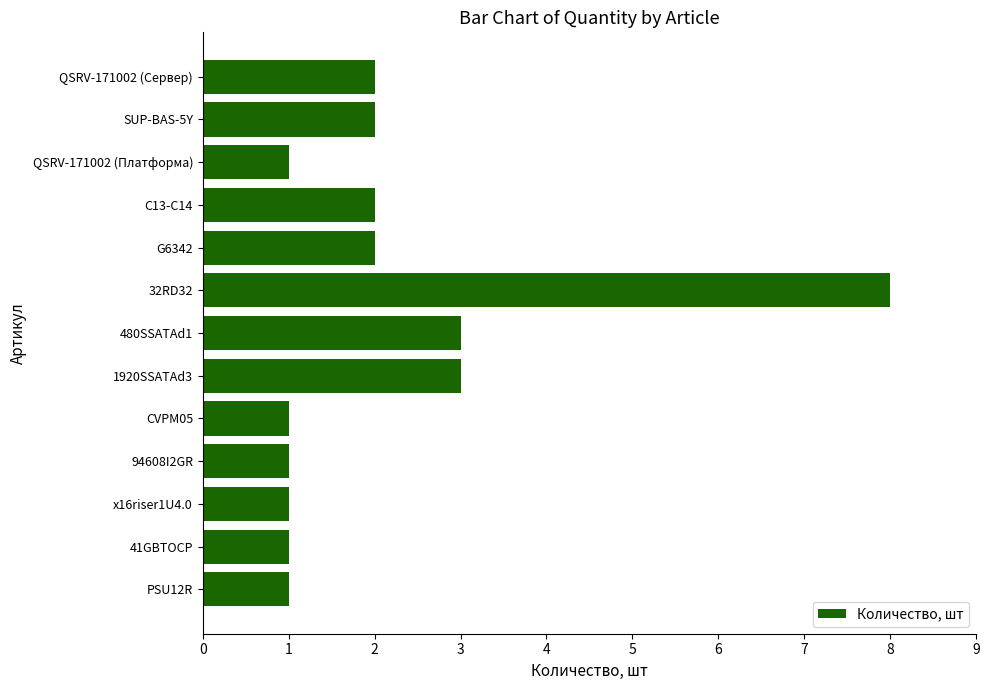

Count the number of categories in the chart.

13